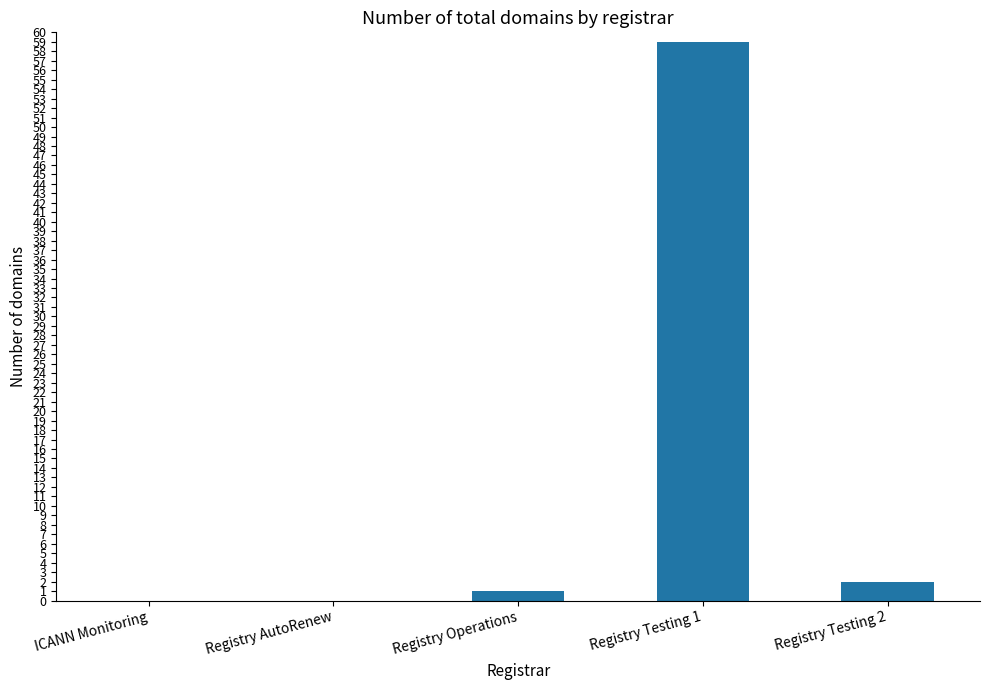

Reading right to left, what are all the values shown in this chart?

2	59	1	0	0